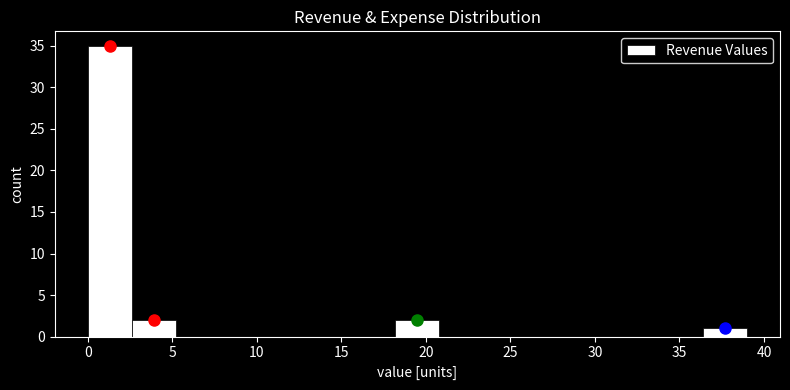

Reading left to right, list every bar in this chart as the range it spans on the x-axis followed by its height. Neither the bar edges nor the heights are printed on the chart, so give them approximately, as read against the axes.

0.0 to 2.6: 35
2.6 to 5.2: 2
5.2 to 7.8: 0
7.8 to 10.4: 0
10.4 to 13.0: 0
13.0 to 15.6: 0
15.6 to 18.2: 0
18.2 to 20.8: 2
20.8 to 23.4: 0
23.4 to 26.0: 0
26.0 to 28.6: 0
28.6 to 31.2: 0
31.2 to 33.8: 0
33.8 to 36.4: 0
36.4 to 39.0: 1